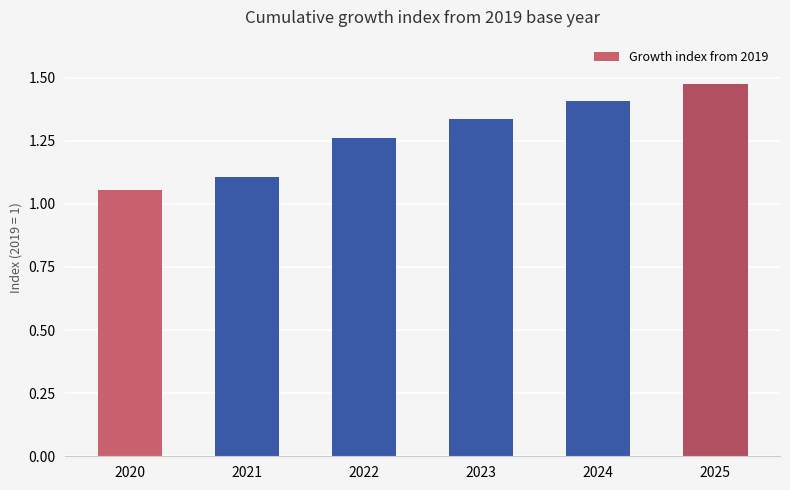

The value at 2021 is 1.1. True or false?

True